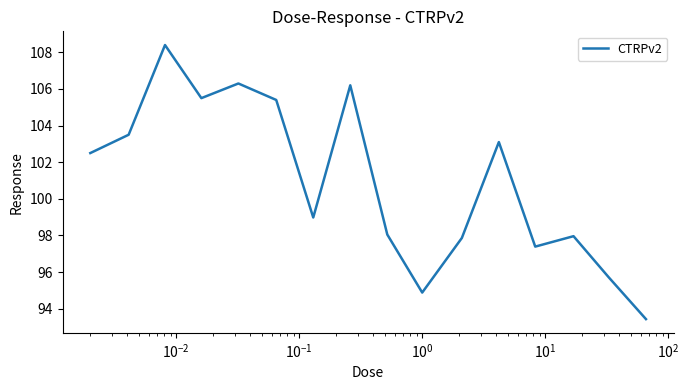

What is the greatest value displayed?

108.4